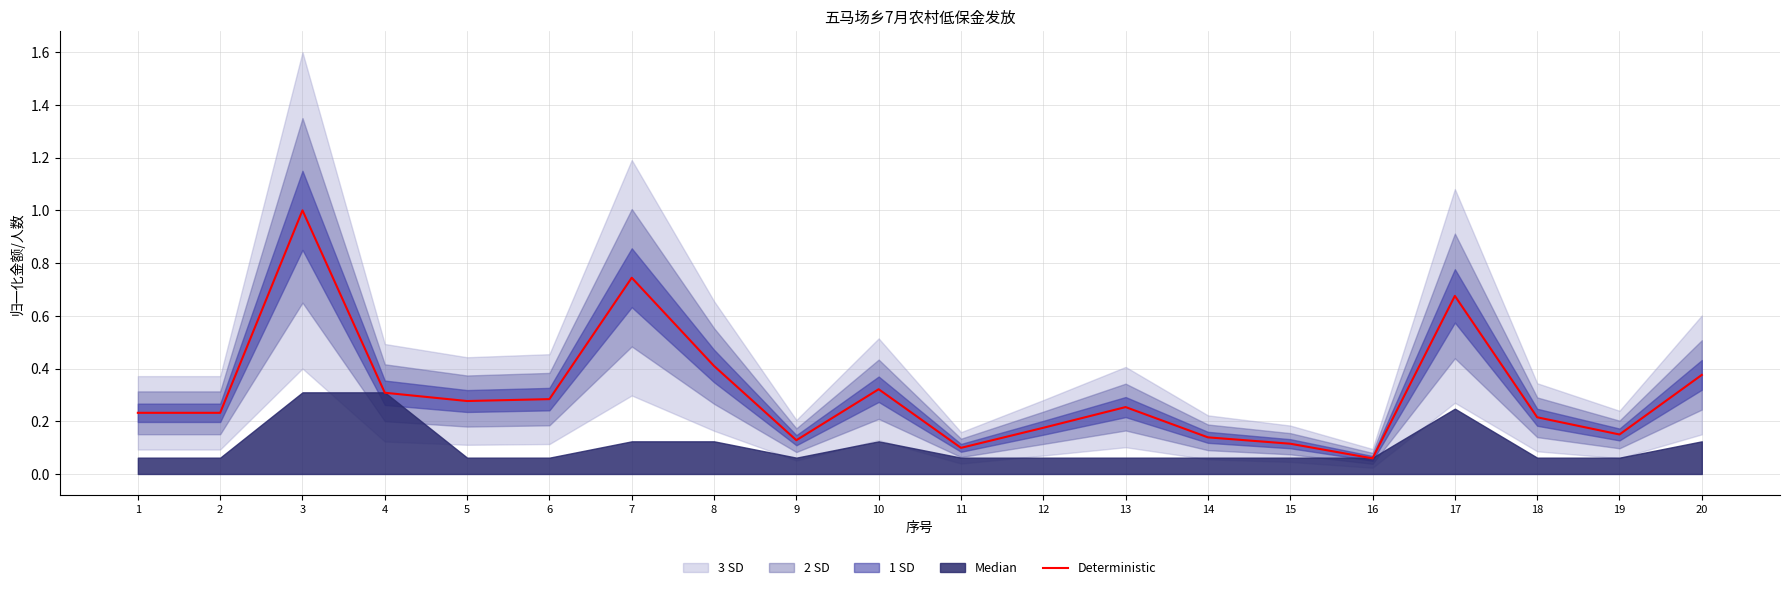

Rank the categories by value from lowest to highest.

16, 11, 15, 9, 14, 19, 12, 18, 1, 2, 13, 5, 6, 4, 10, 20, 8, 17, 7, 3